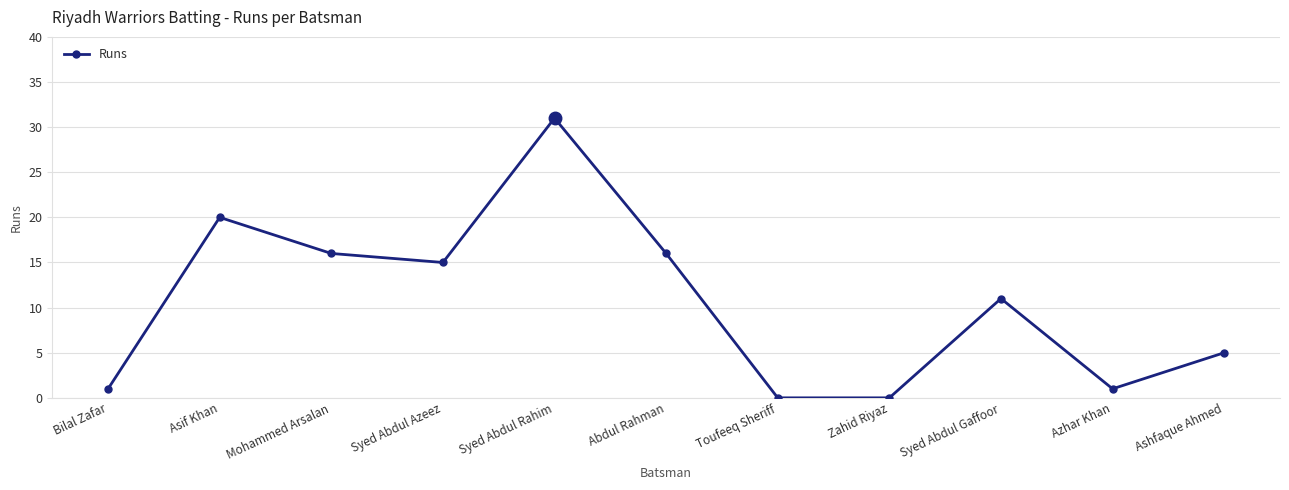

What is the value of the 4th point from the left?

15